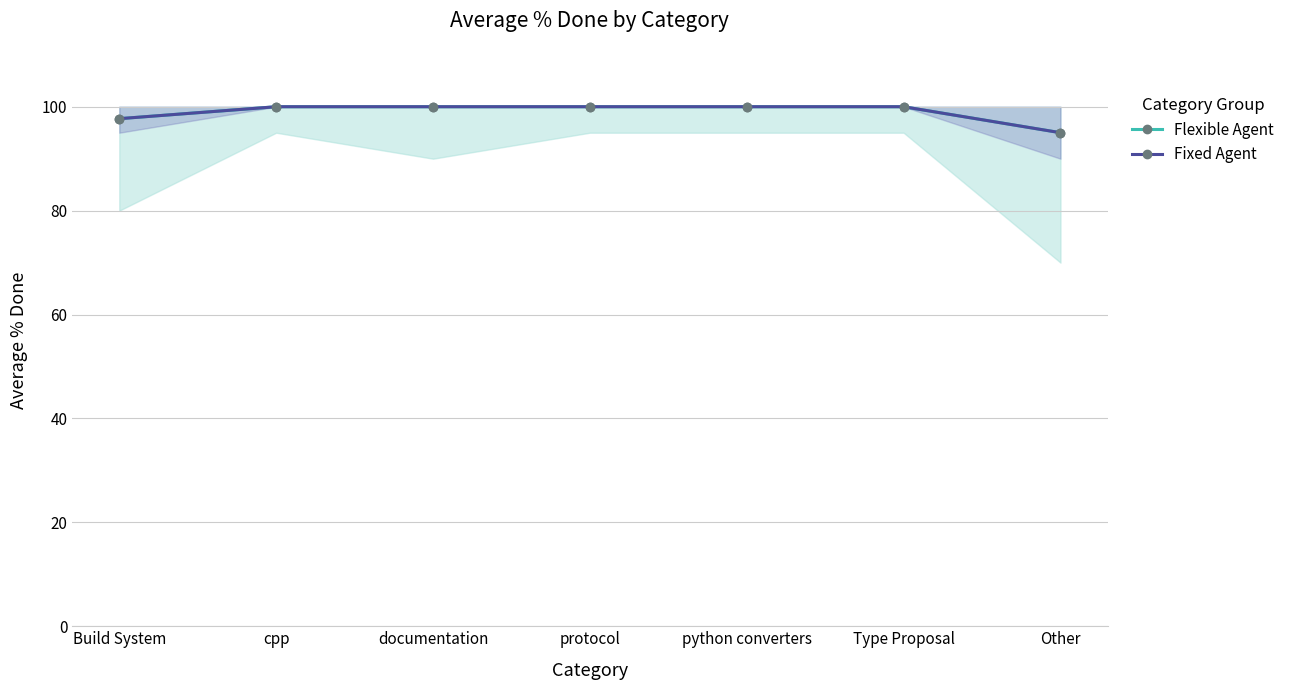

Reading left to right, transcribe all the data shown in this chart.

Flexible Agent: 97.7	100.0	100.0	100.0	100.0	100.0	95.0
Fixed Agent: 97.7	100.0	100.0	100.0	100.0	100.0	95.0